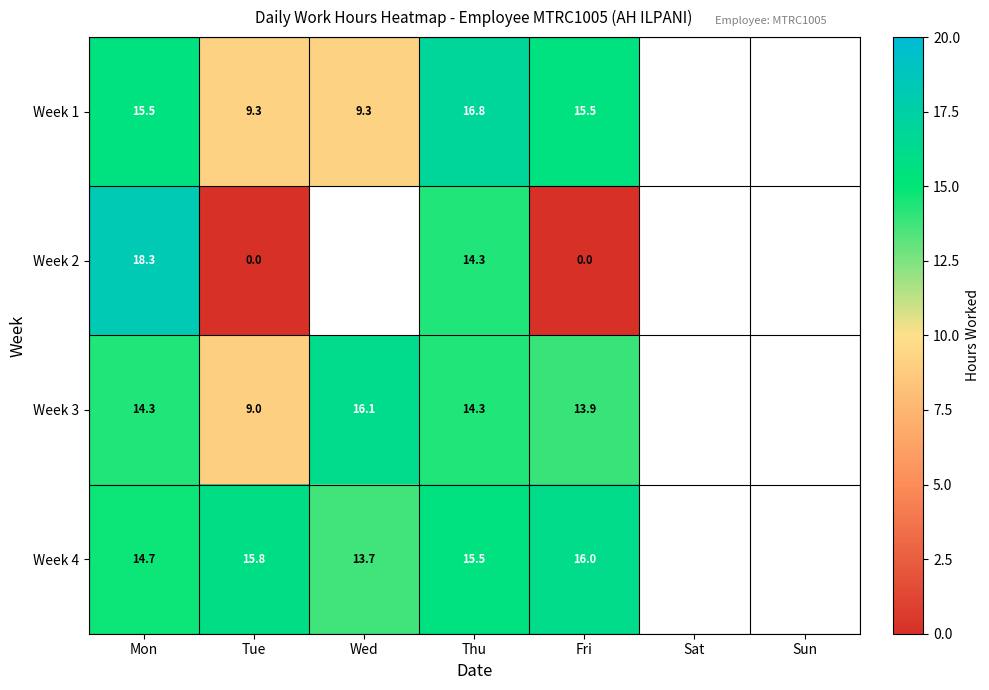

How many series are shown in this chart?

4